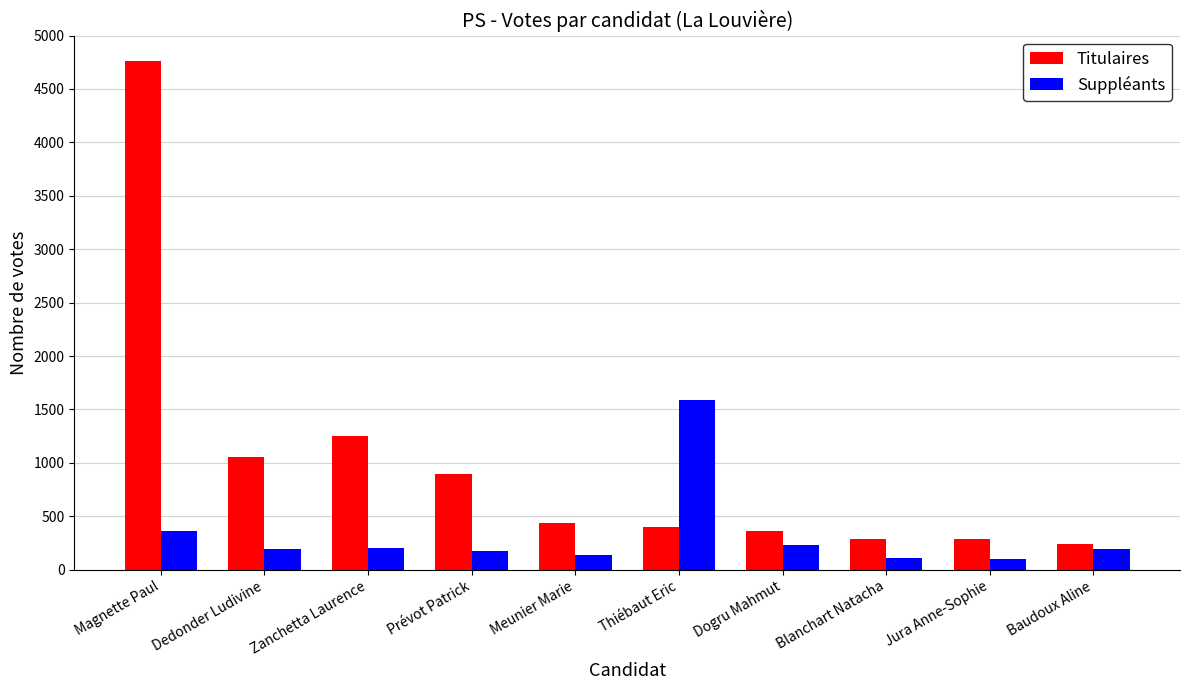

The Suppléants series shows 203 at Zanchetta Laurence. True or false?

True